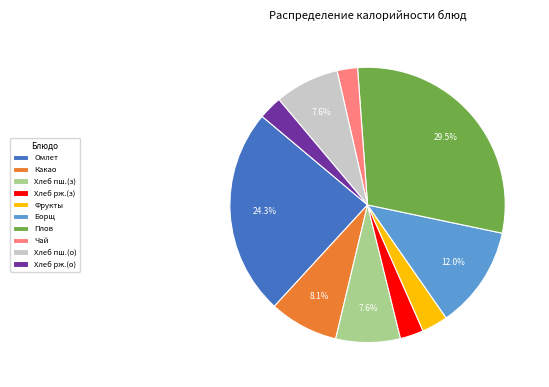

Is the sum of Чай and Борщ greater than half?

No